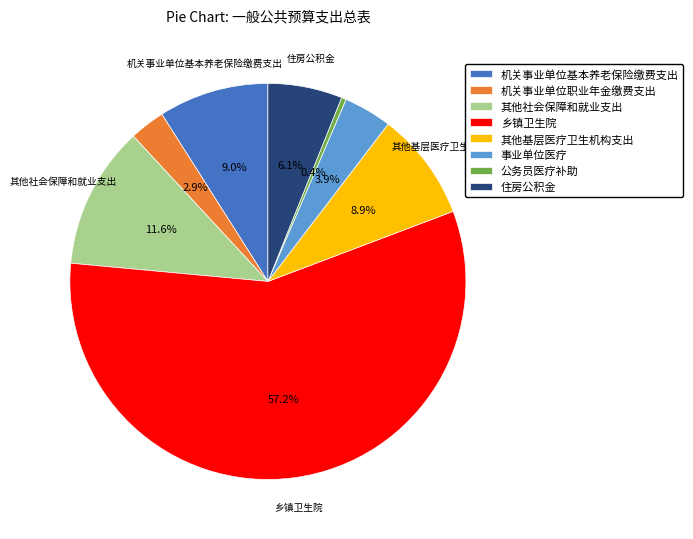

To the nearest percent, what is the difference between the largest and smallest slice percentages?

57%